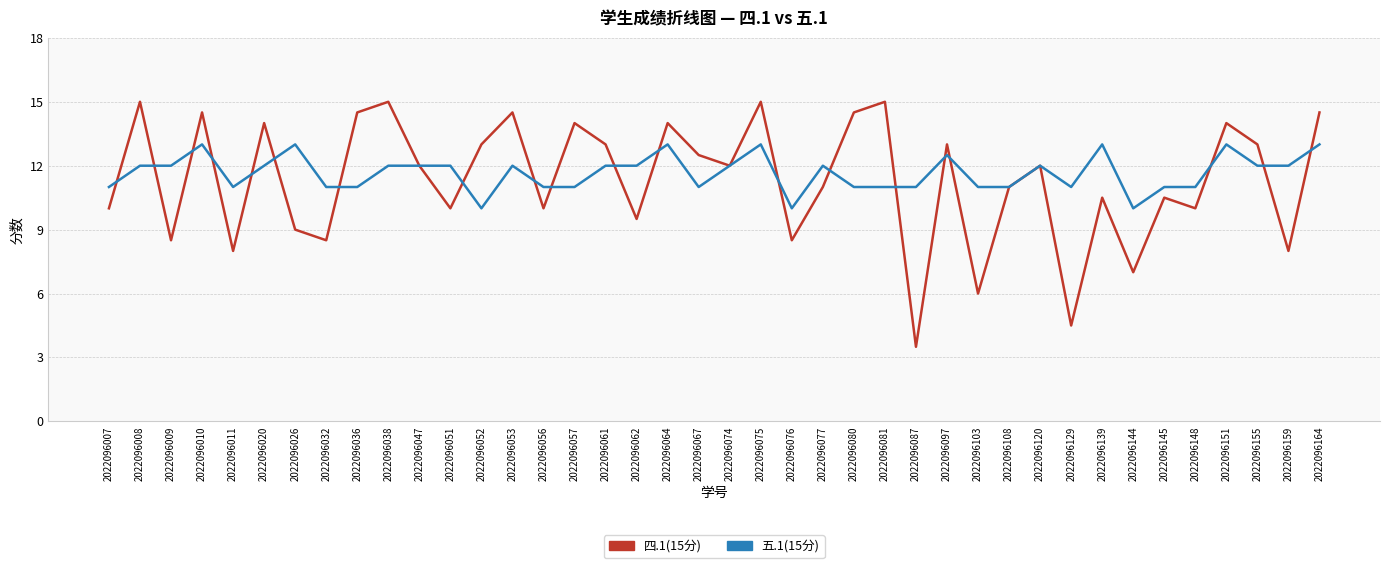

Where is the first local maximum for 四.1(15分)?

2022096008